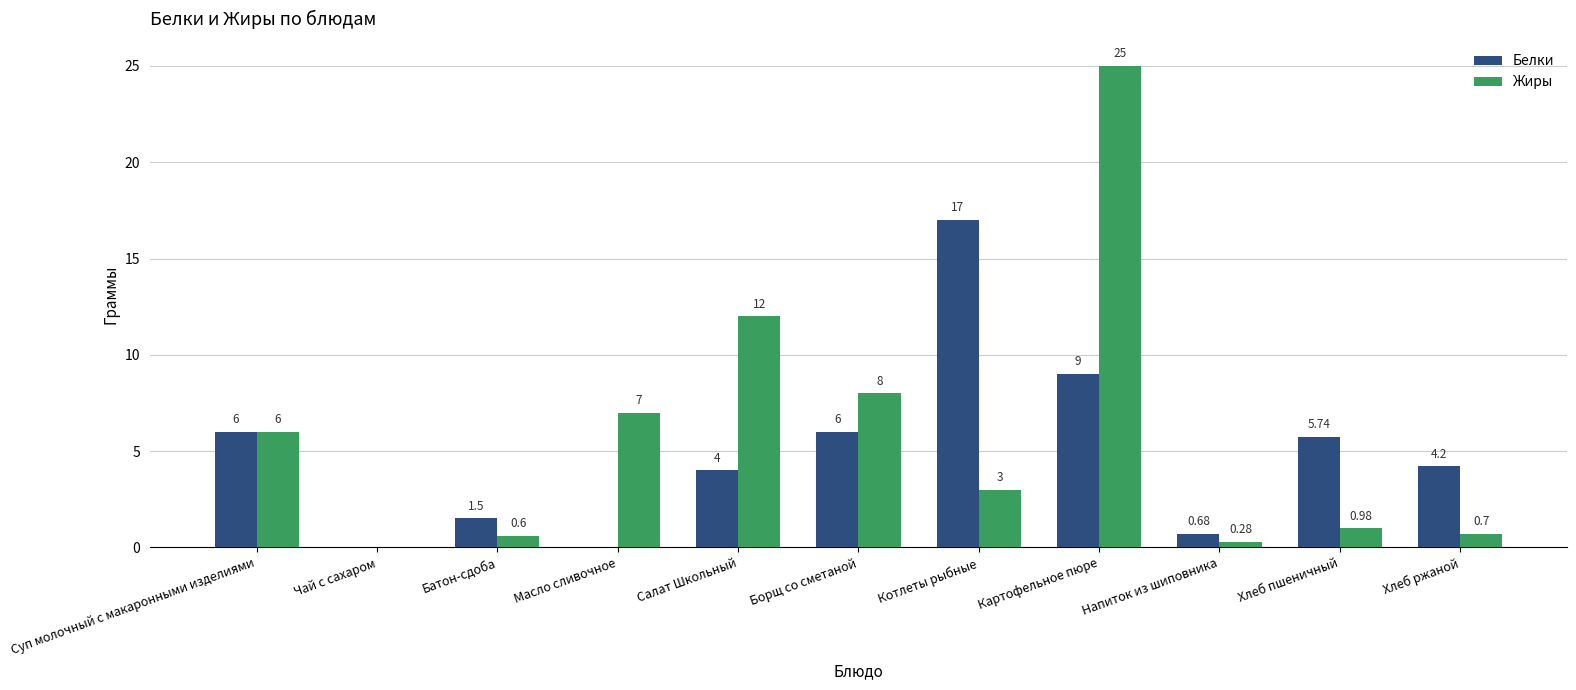

Which series changed the most between Чай с сахаром and Масло сливочное?

Жиры